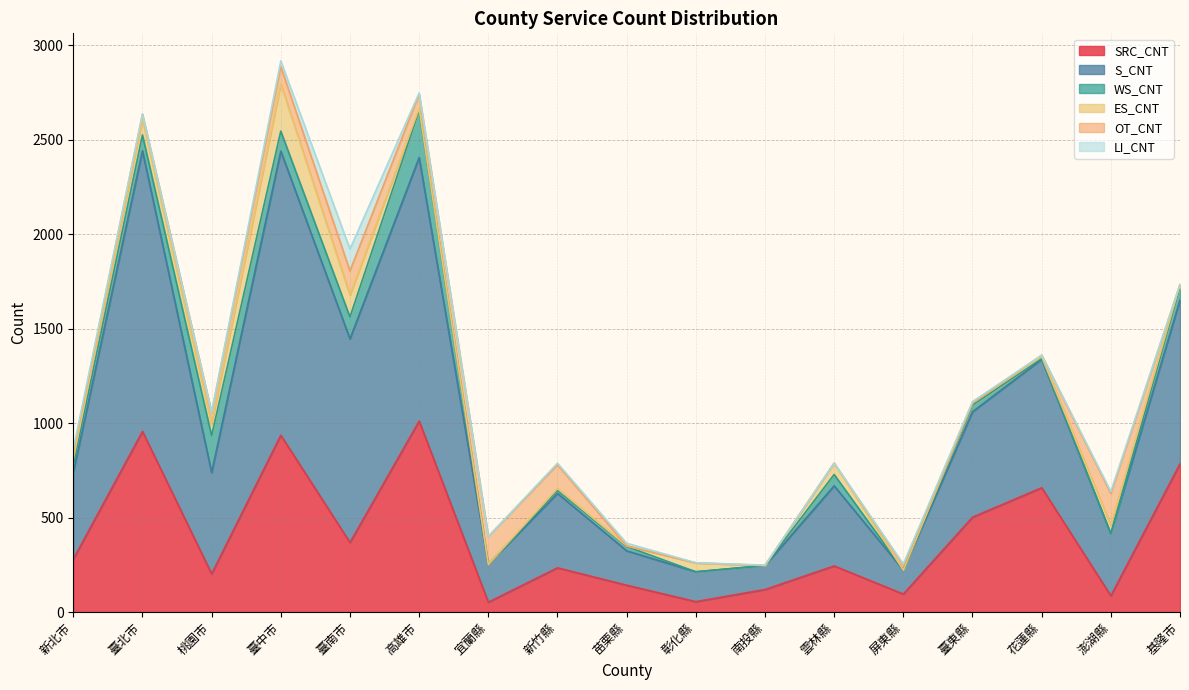

How many values in the ES_CNT series exceed 12?

8